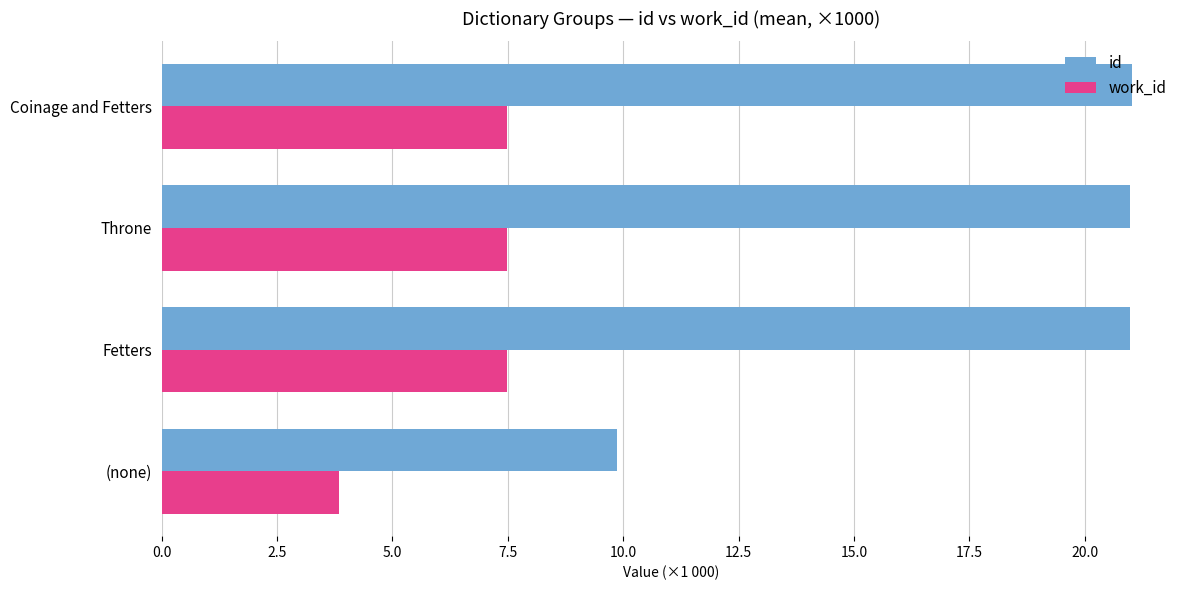

True or false: work_id has a value of 7.5 at Coinage and Fetters.

True